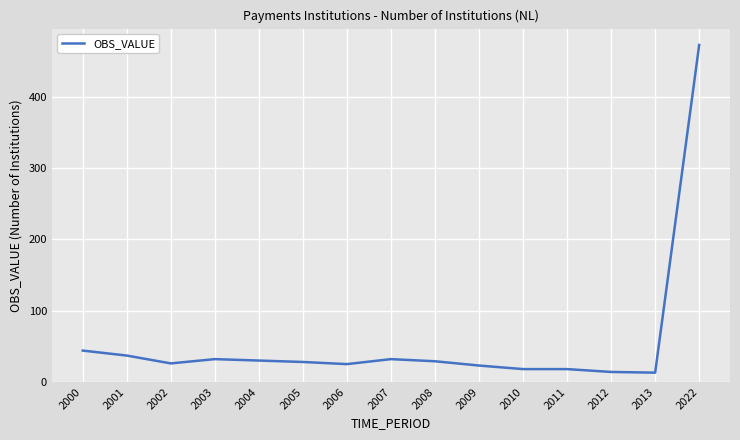

Is it true that the value at 2012 is 14?

True